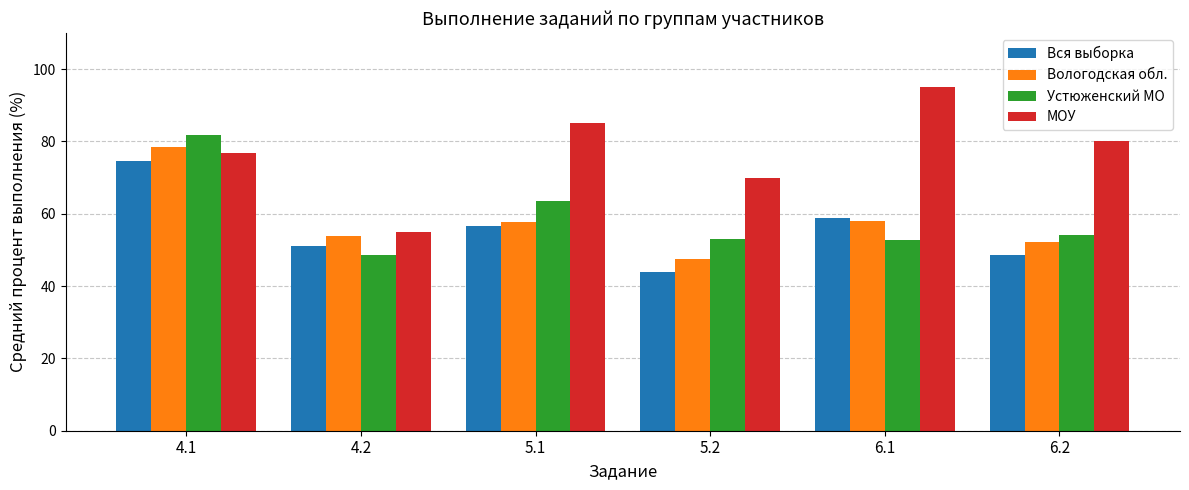

Is it true that Устюженский МО equals 44.5 at 4.1?

False